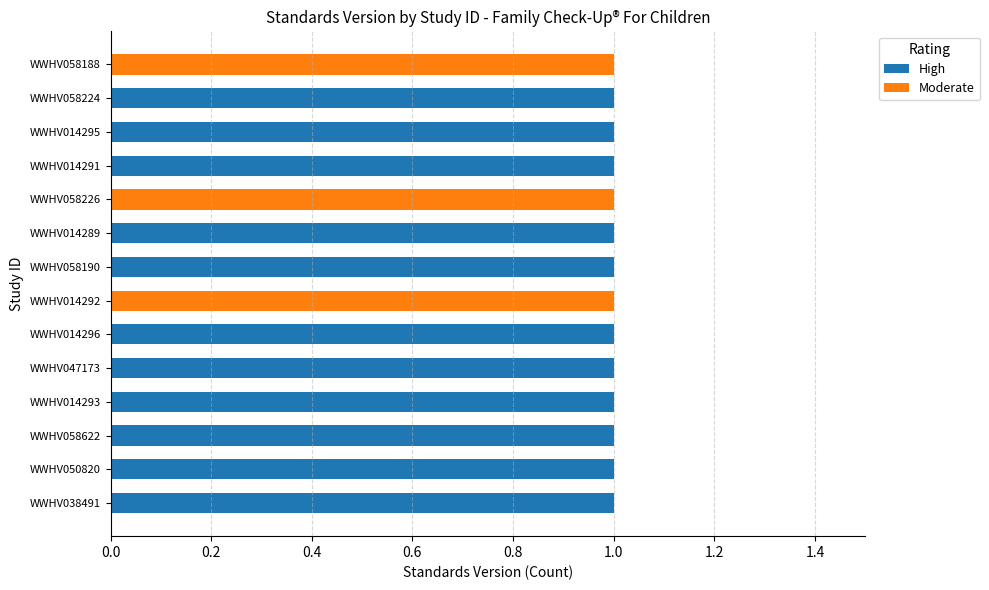

How many distinct data groups are displayed?

2